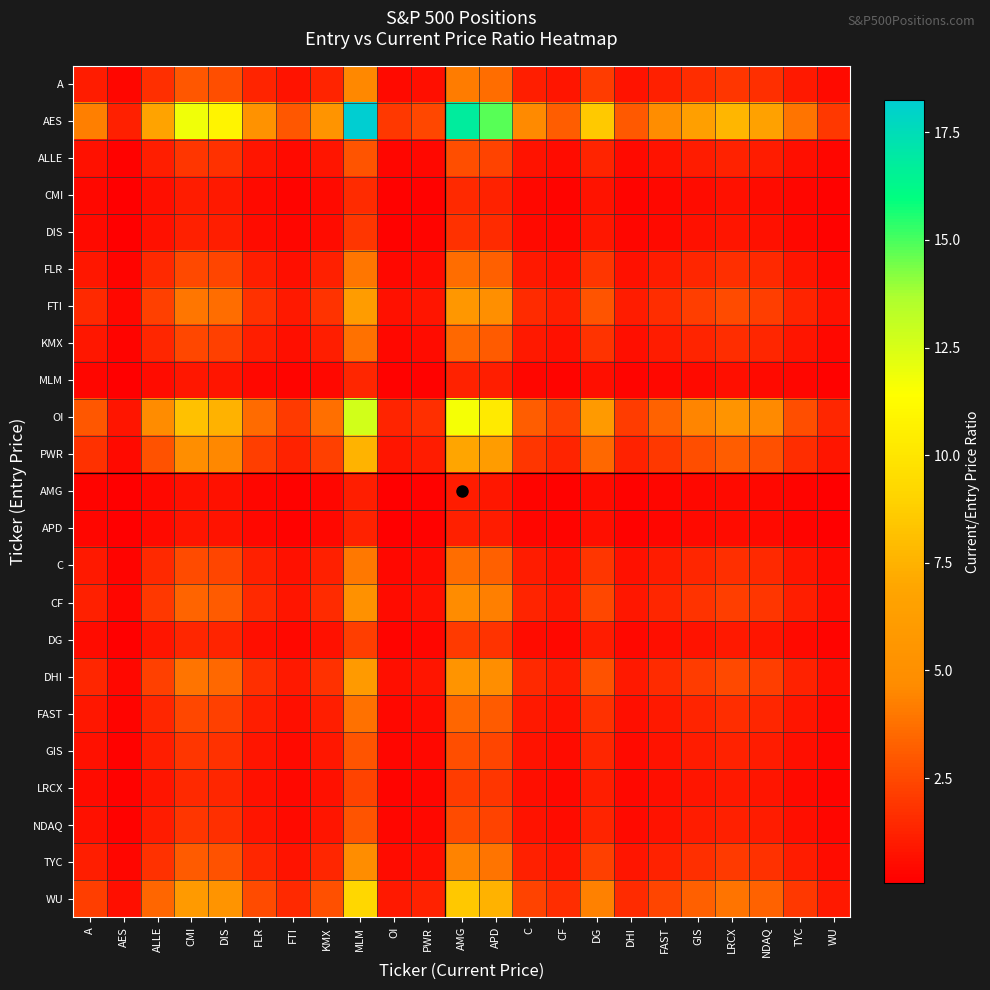

Rank the series by their maximum value, from highest to lowest.

AES, OI, WU, PWR, FTI, DHI, CF, TYC, A, C, FLR, KMX, FAST, GIS, ALLE, NDAQ, LRCX, DG, DIS, CMI, MLM, APD, AMG